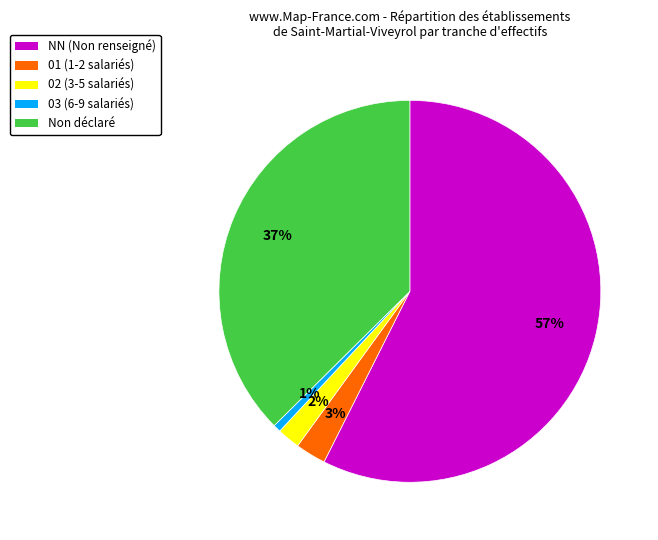

Combined, do Non déclaré and 03 (6-9 salariés) account for over 50%?

No